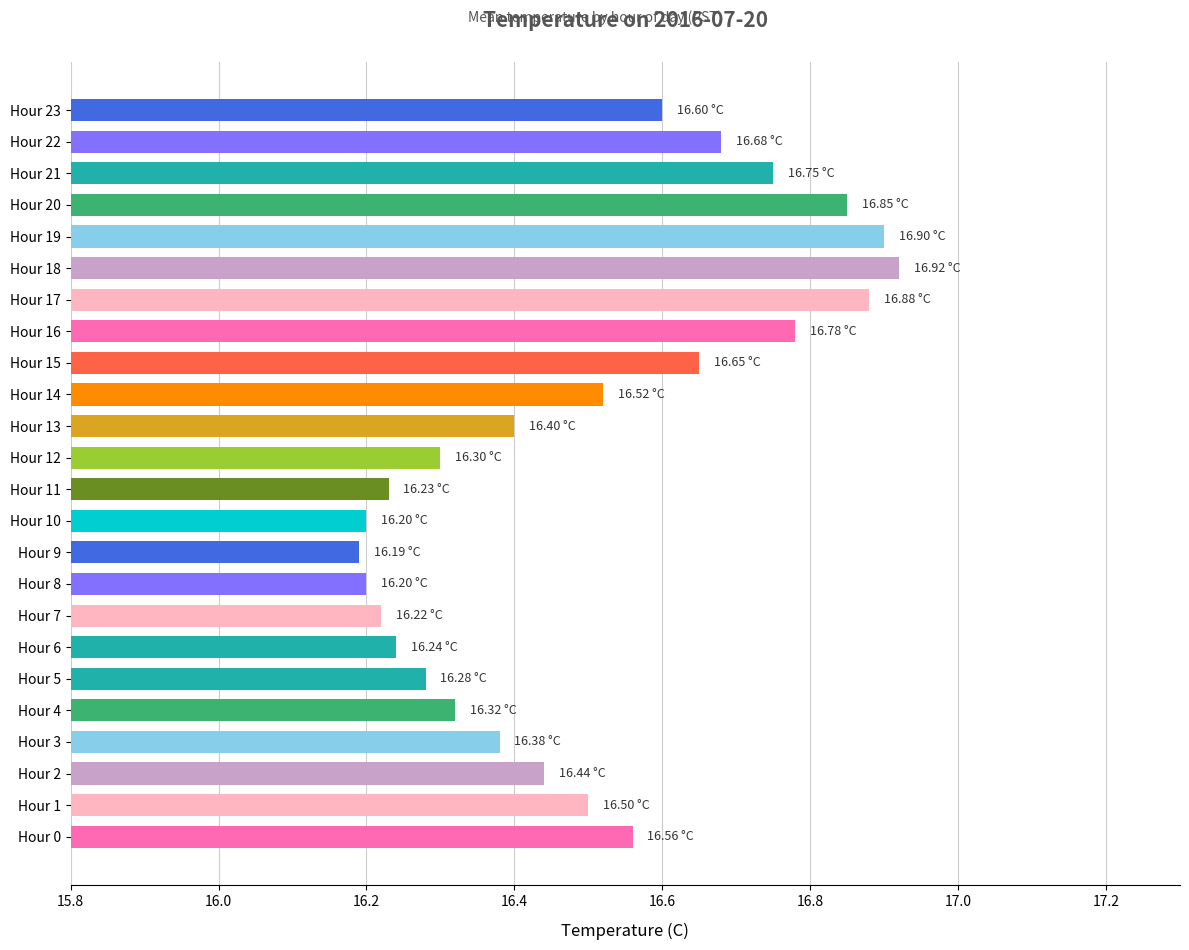

What is the change in value from Hour 5 to Hour 23?

+0.3